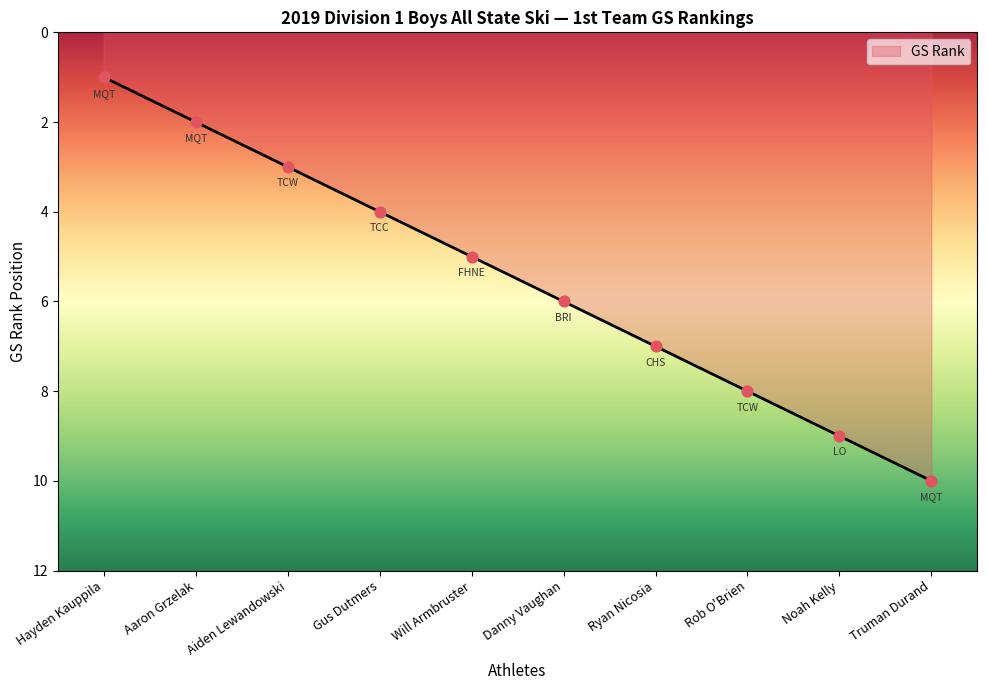

Between Noah Kelly and Rob O'Brien, which is larger?

Noah Kelly